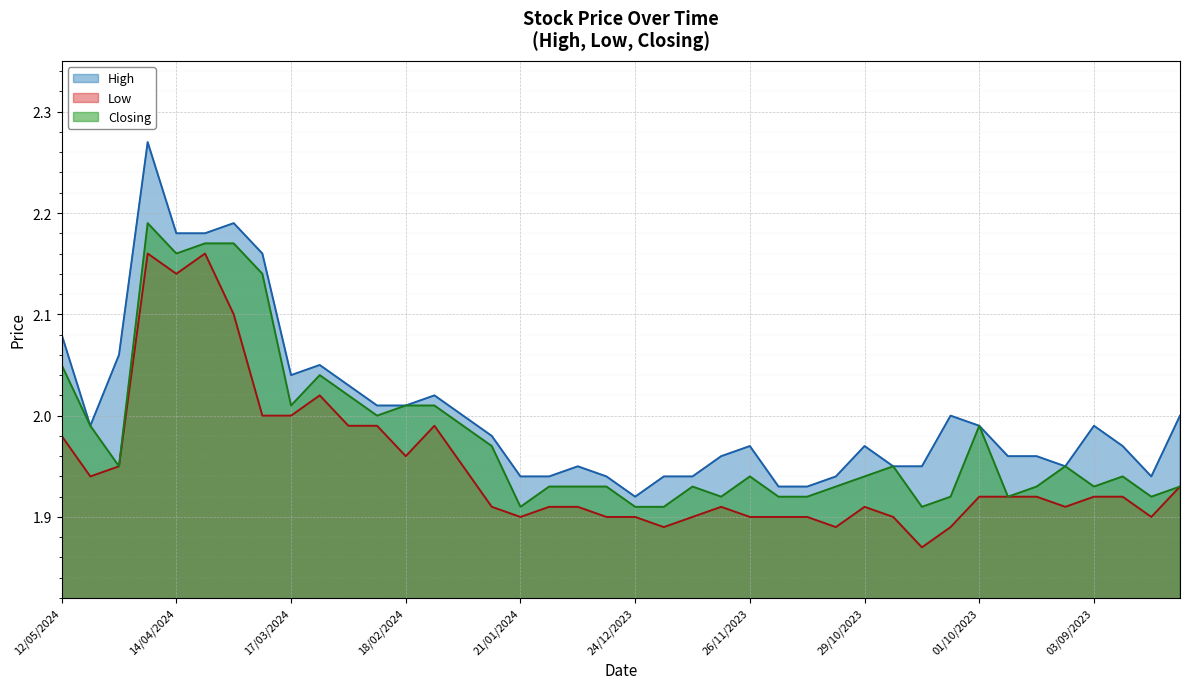

What is the difference between the maximum and minimum values in the High series?

0.4